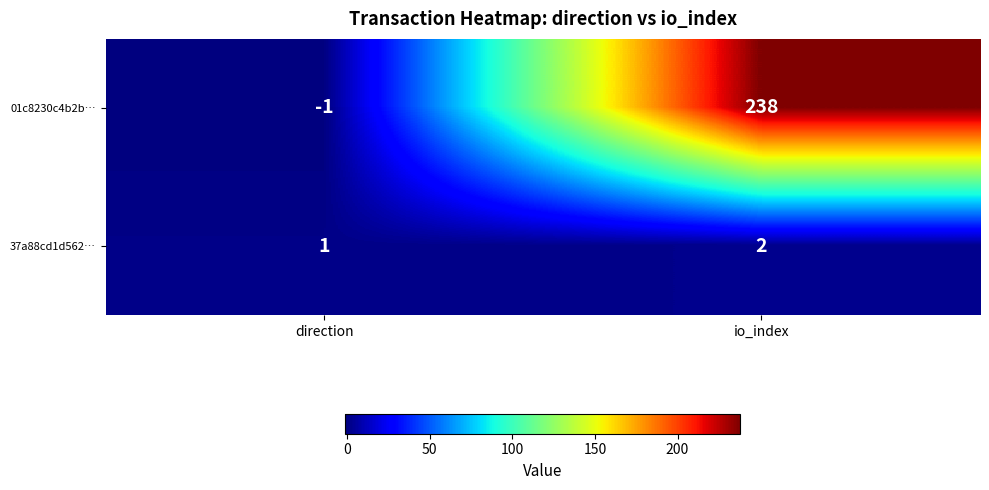

What is the sum of the 37a88cd1d562… values at direction and io_index?

3